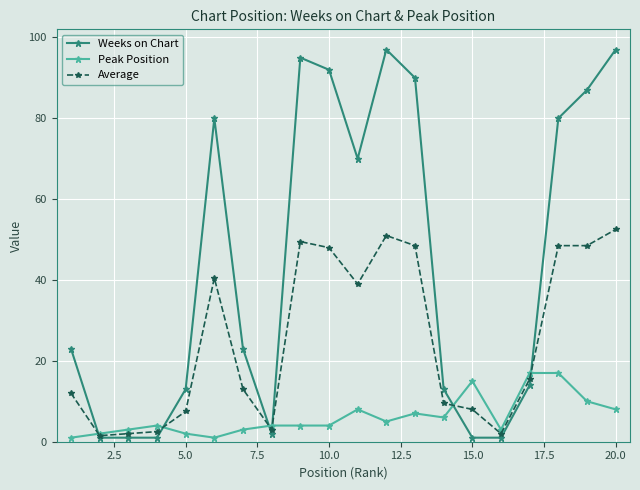

Reading left to right, extract all data points from this chart.

Weeks on Chart: 23.0	1.0	1.0	1.0	13.0	80.0	23.0	2.0	95.0	92.0	70.0	97.0	90.0	13.0	1.0	1.0	14.0	80.0	87.0	97.0
Peak Position: 1.0	2.0	3.0	4.0	2.0	1.0	3.0	4.0	4.0	4.0	8.0	5.0	7.0	6.0	15.0	3.0	17.0	17.0	10.0	8.0
Average: 12.0	1.5	2.0	2.5	7.5	40.5	13.0	3.0	49.5	48.0	39.0	51.0	48.5	9.5	8.0	2.0	15.5	48.5	48.5	52.5